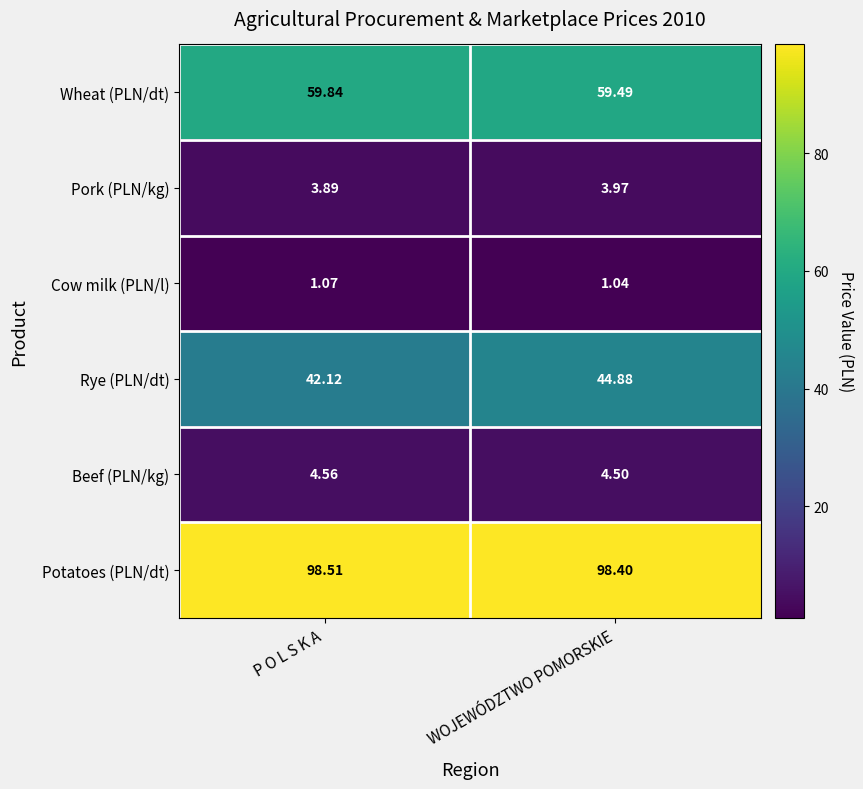

What is the spread (max minus min) of values at WOJEWÓDZTWO POMORSKIE?

97.4